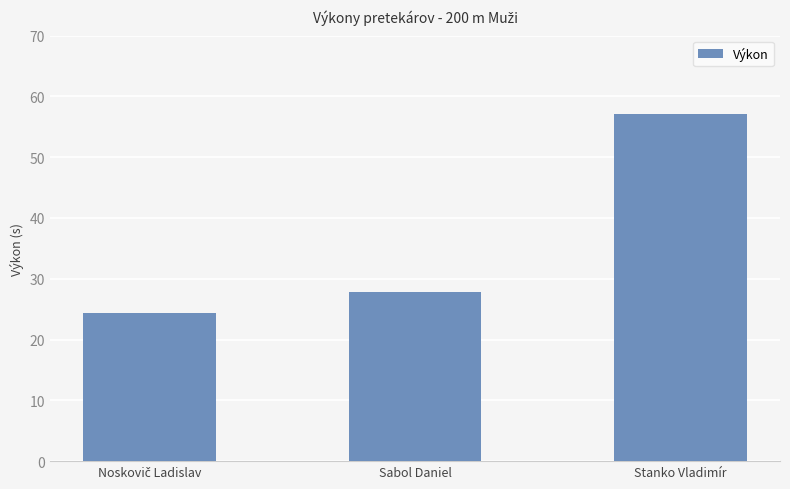

Which has a higher value, Sabol Daniel or Stanko Vladimír?

Stanko Vladimír